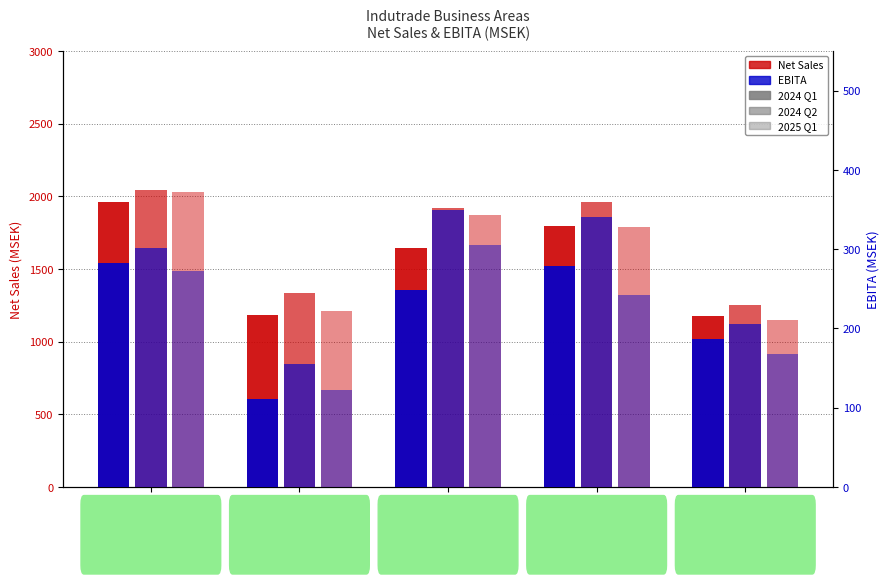

Is it true that Net sales 2024 Q2 equals 1333 at Infrastructure &
Construction?

True